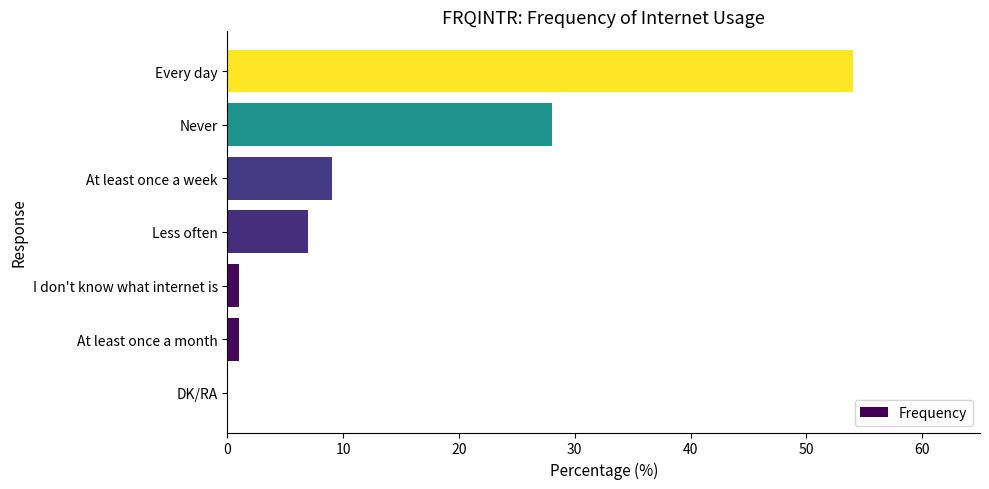

Where is the data nearest to the value 27?

Never